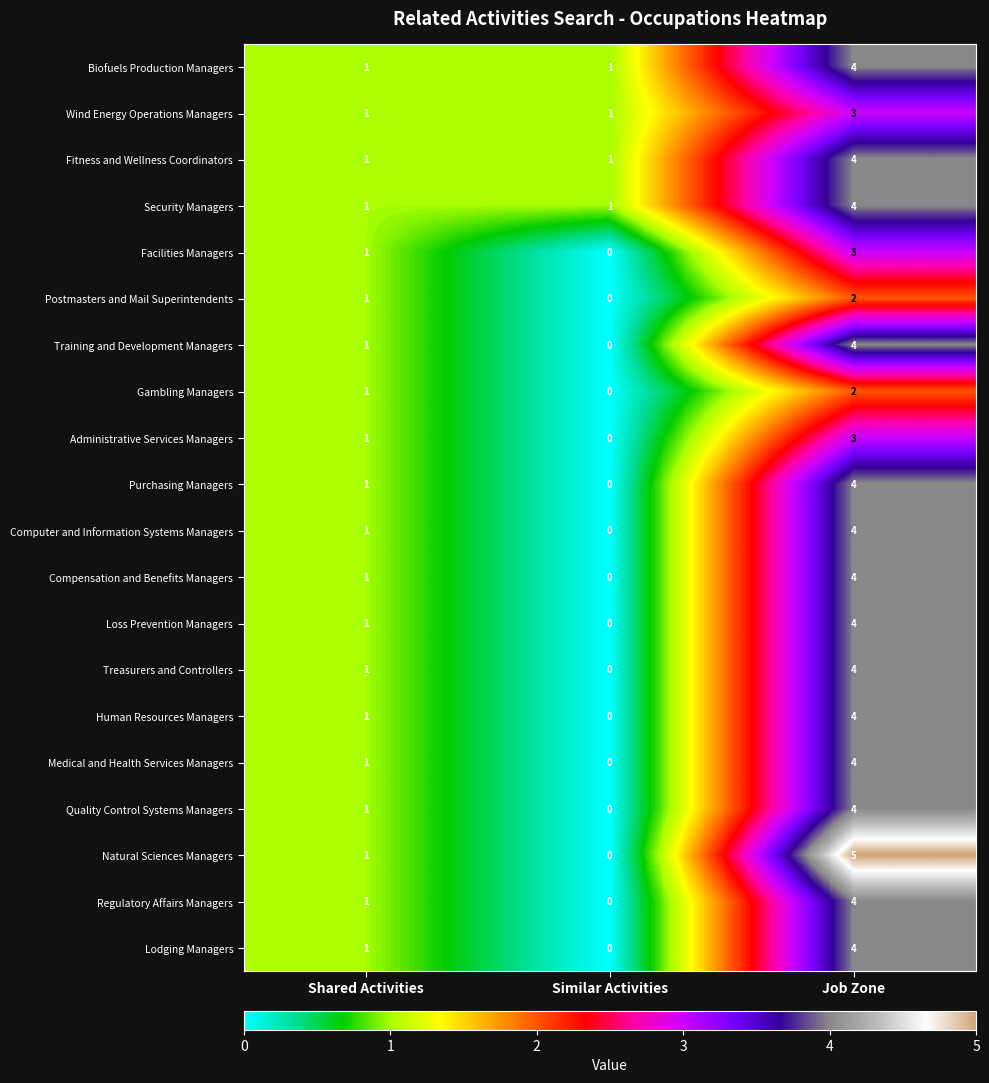

Count the Biofuels Production Managers values in the range 1 to 4.

3